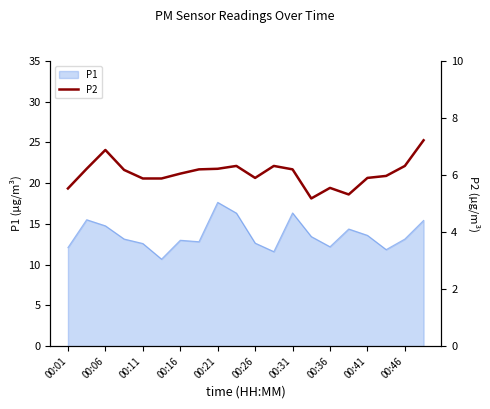

Reading left to right, list all the values displayed in this chart.

5.5	6.2	6.9	6.2	5.9	5.9	6.0	6.2	6.2	6.3	5.9	6.3	6.2	5.2	5.5	5.3	5.9	6.0	6.3	7.2